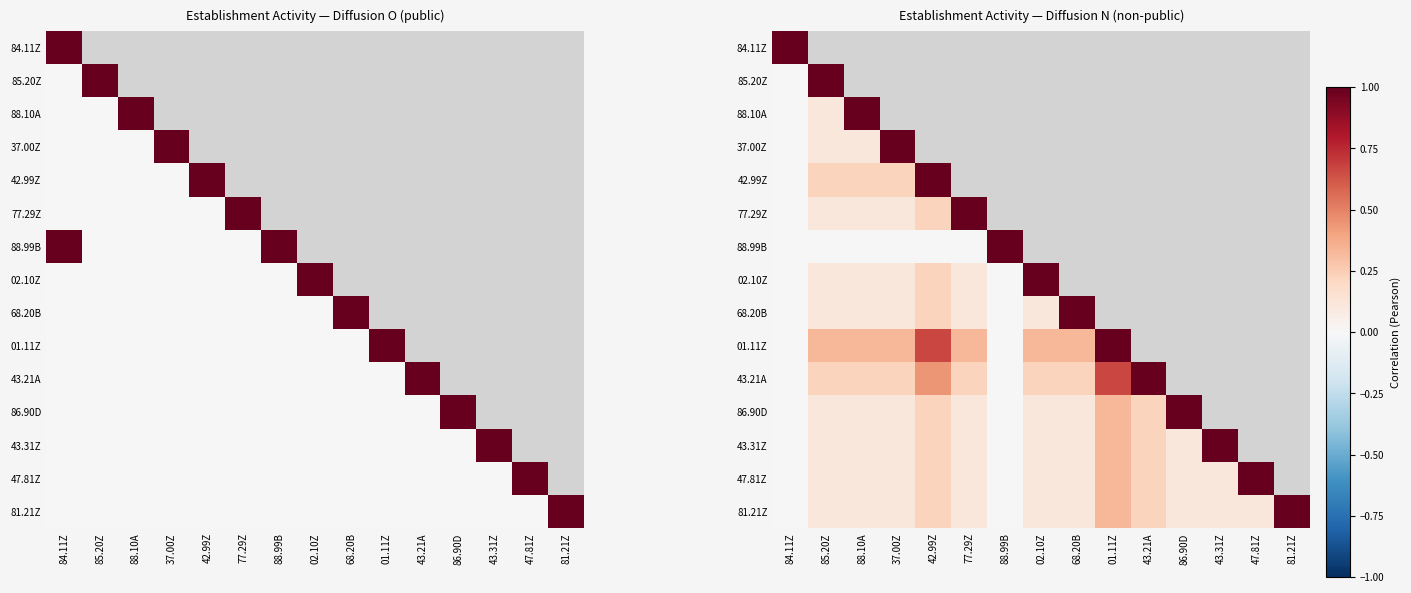

Is it true that 47.81Z equals -0.6 at 84.11Z?

False